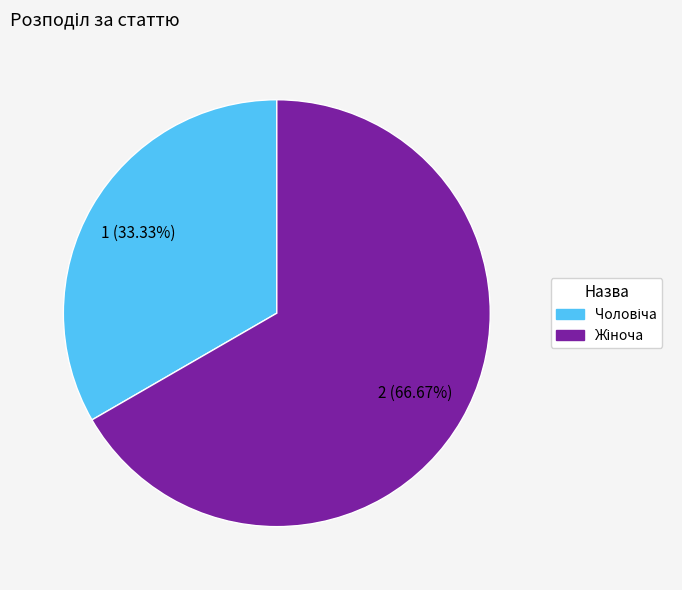

How many segments does this pie chart have?

2